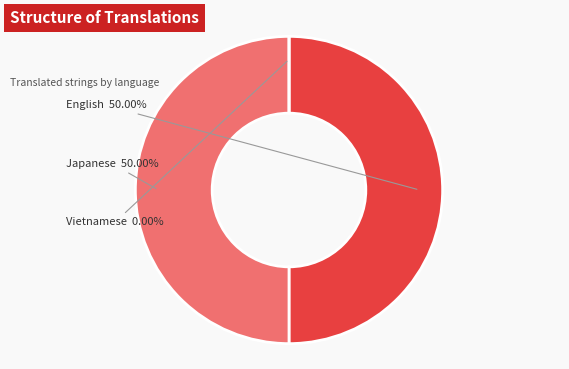

Rank the categories by value from lowest to highest.

Vietnamese, English, Japanese